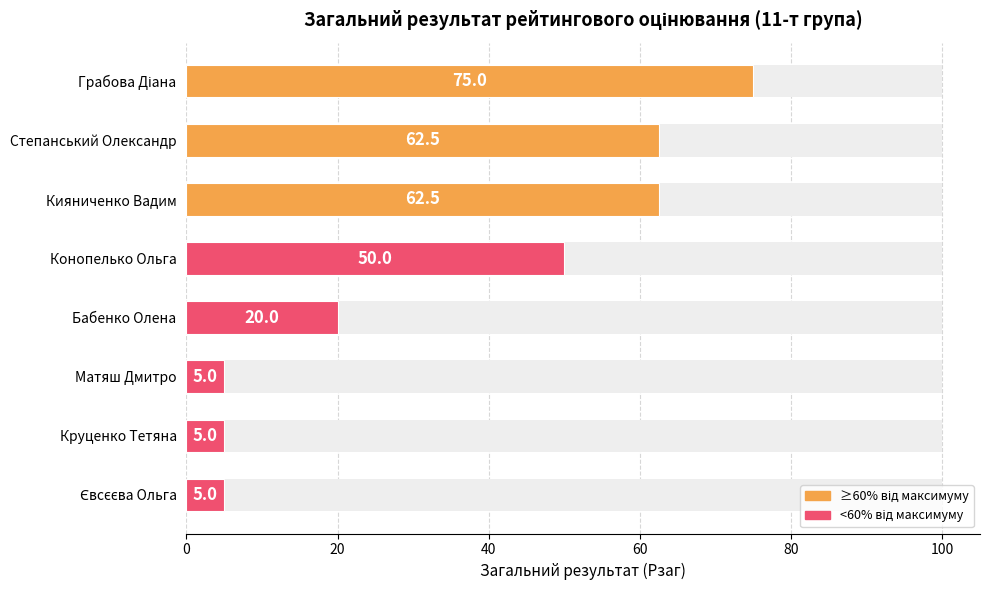

The value at Грабова Діана is 119.1. True or false?

False